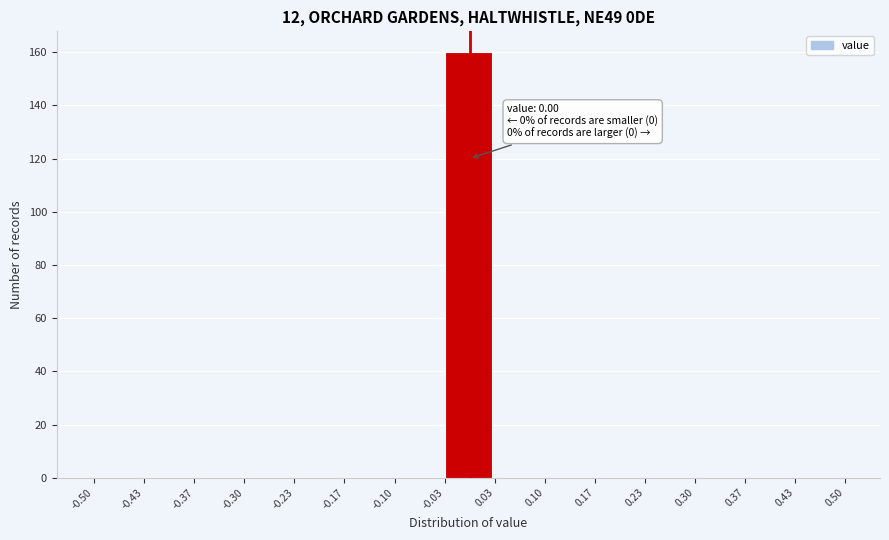

Over which range of the x-axis is the bar tallest?

-0.03 to 0.03